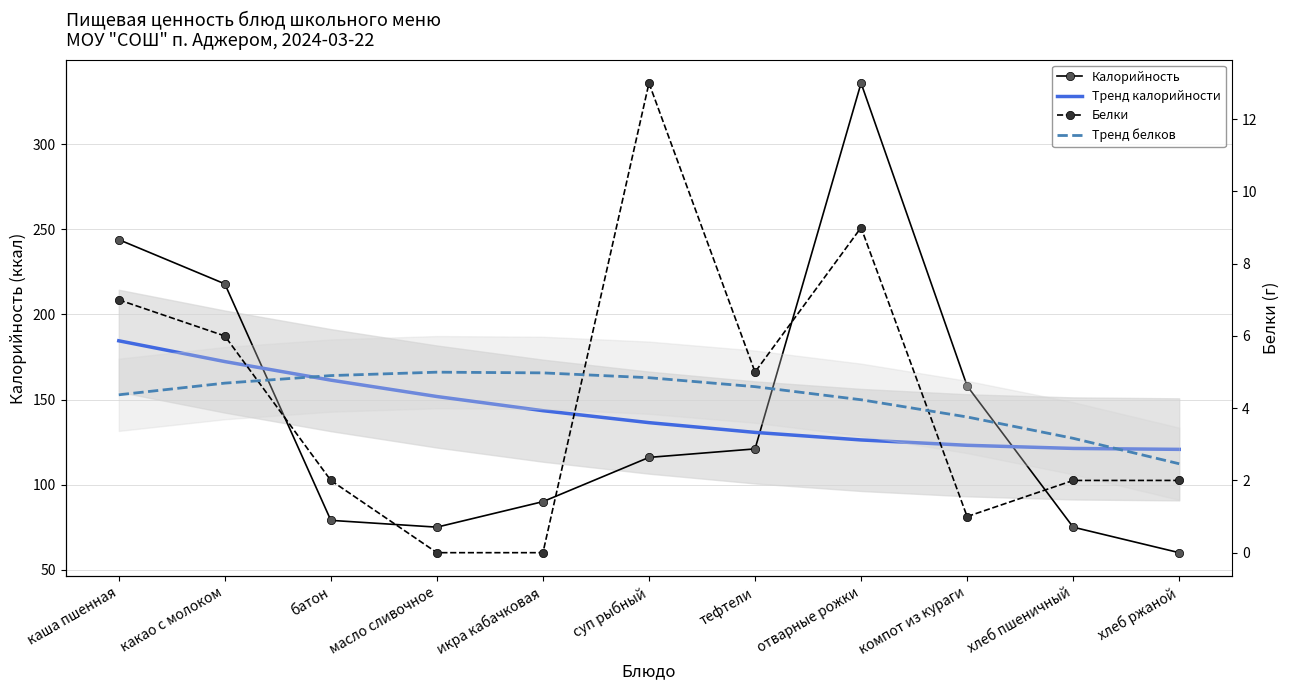

Reading right to left, list all the values displayed in this chart.

Калорийность: 60.0	75.0	158.0	336.0	121.0	116.0	90.0	75.0	79.0	218.0	244.0
Тренд калорийности: 120.7	121.3	123.1	126.3	130.7	136.4	143.5	151.8	161.4	172.3	184.5
Белки: 2.0	2.0	1.0	9.0	5.0	13.0	0.0	0.0	2.0	6.0	7.0
Тренд белков: 2.5	3.2	3.8	4.2	4.6	4.8	5.0	5.0	4.9	4.7	4.4